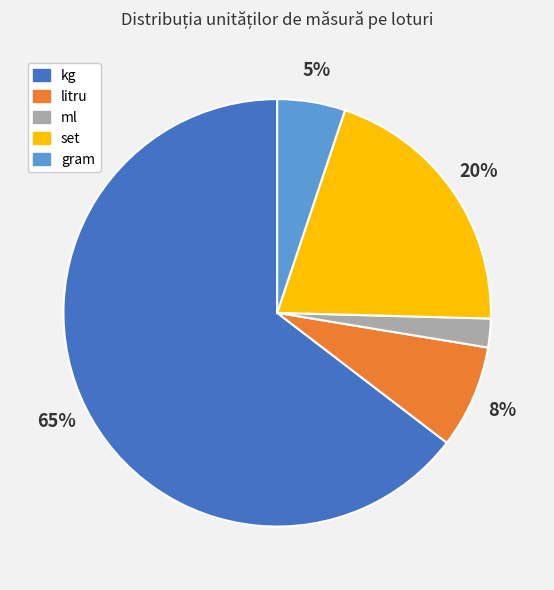

Rank the categories by value from lowest to highest.

ml, gram, litru, set, kg